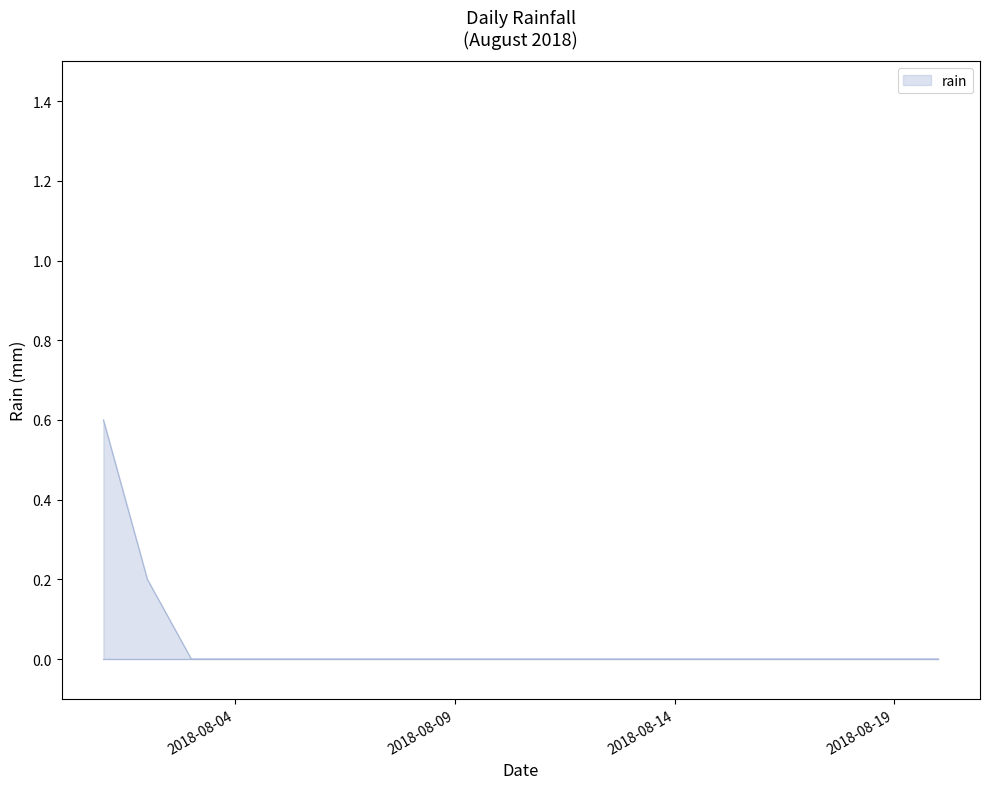

What is the difference between the maximum and minimum values?

0.6